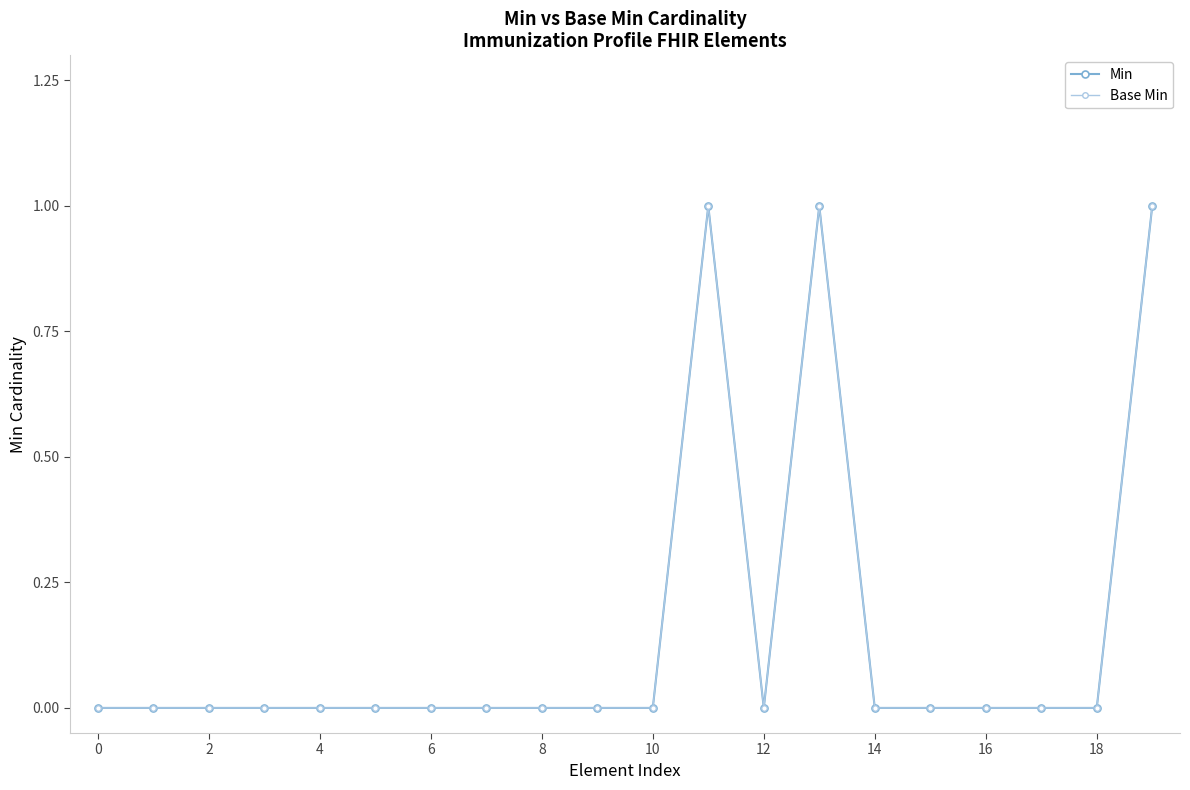

What is the value of the Min point at the 14th from the left?

1